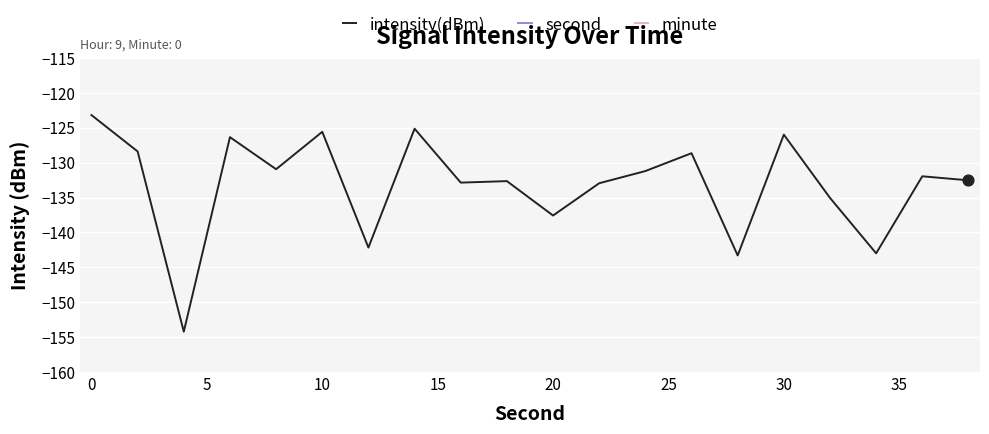

What is the total value across all series at 25?

-130.2